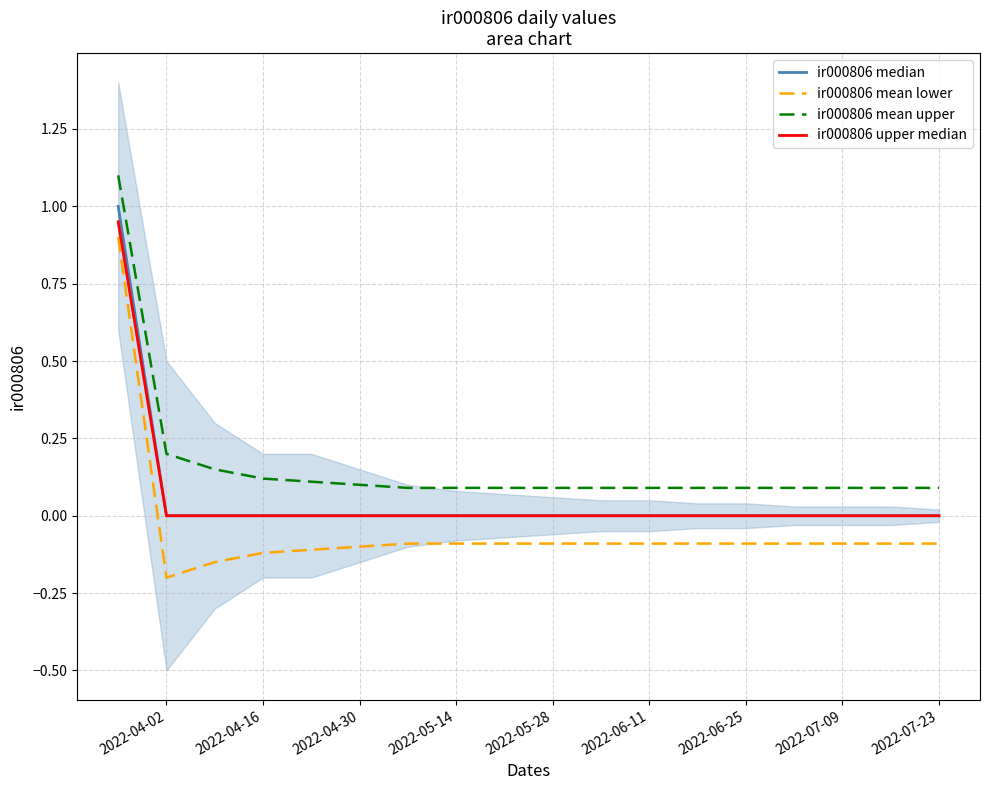

Is it true that ir000806 mean lower equals -0.1 at 2022-06-25?

True